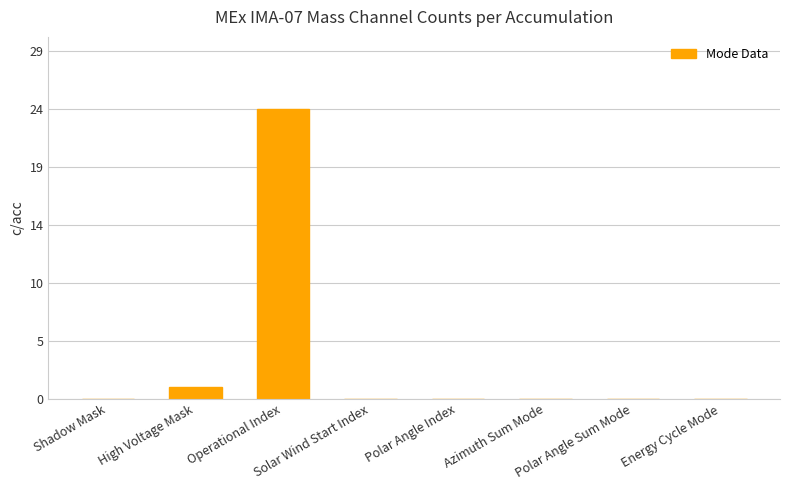

What is the average value?

3